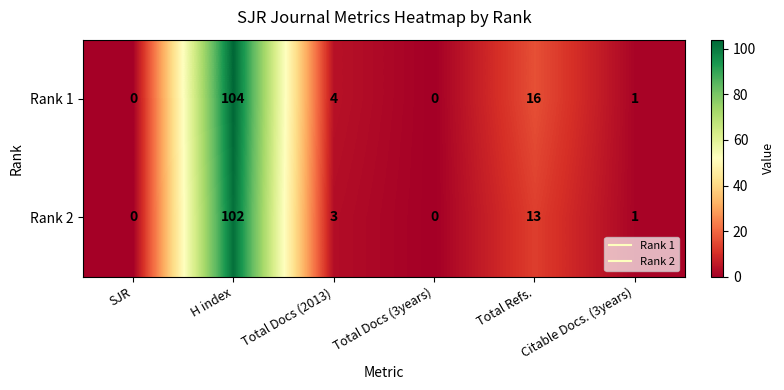

What is the maximum value for Rank 2?

102